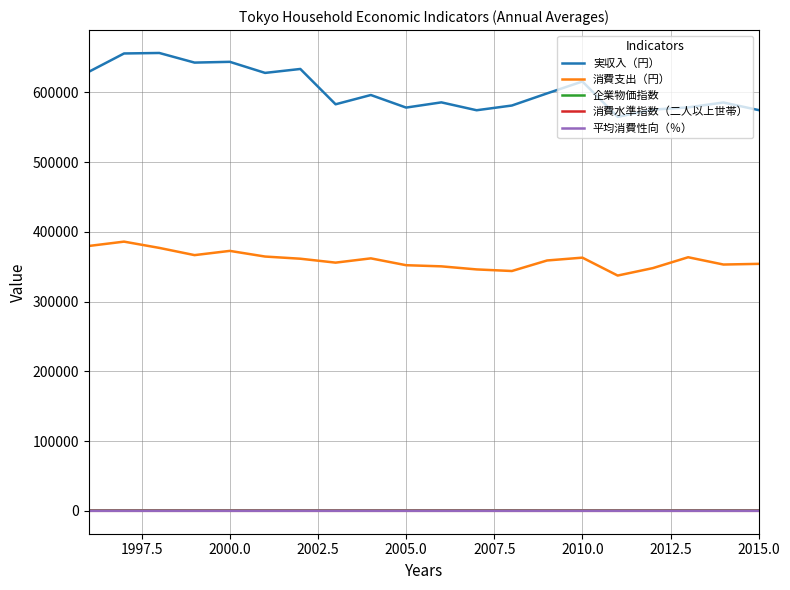

What is the maximum value shown in the chart?

656646.0